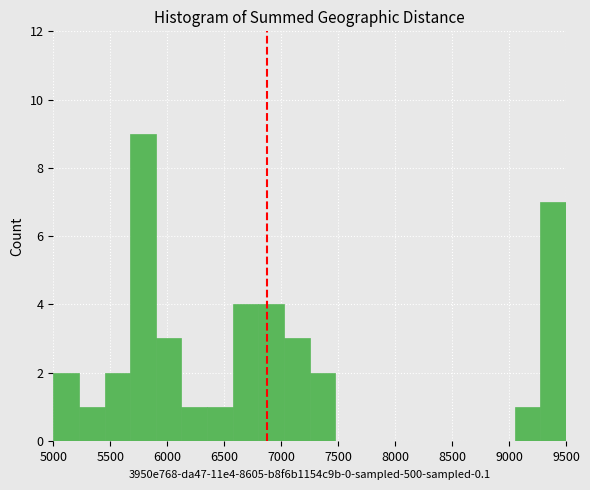

Which range on the x-axis has the tallest bar?

5675 to 5900